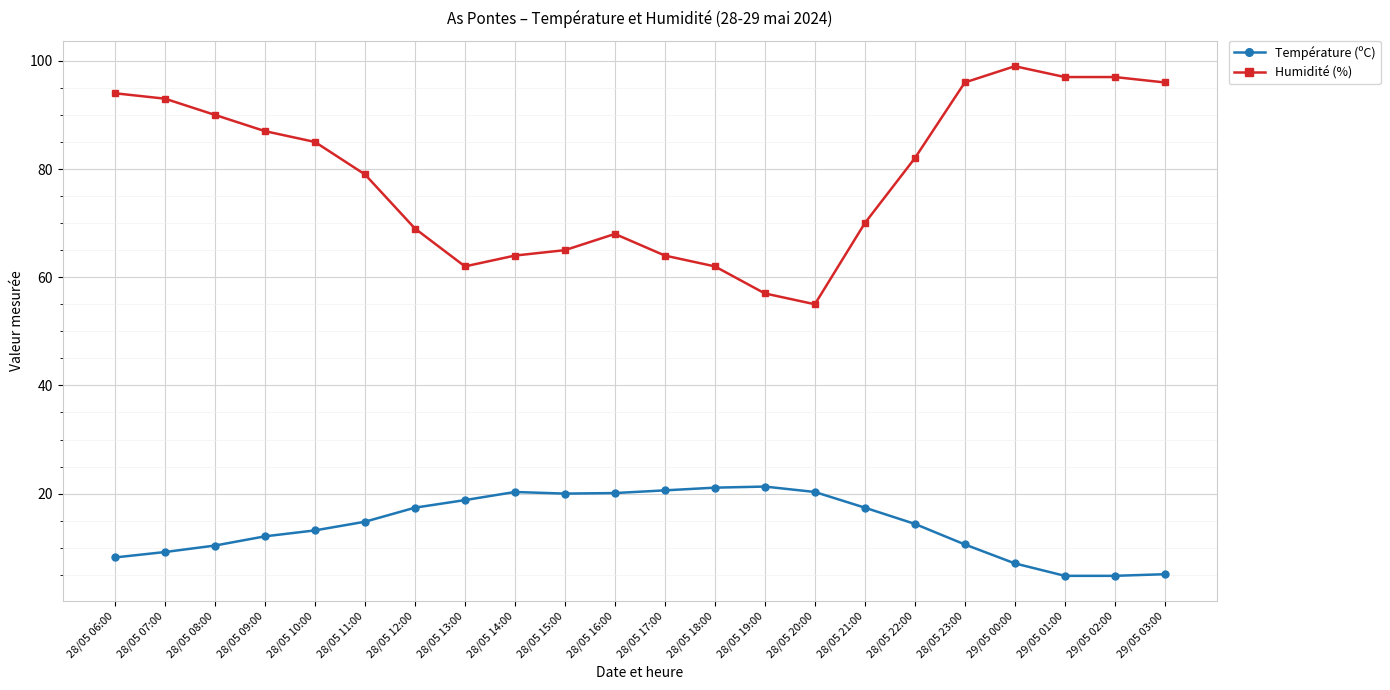

What is the spread (max minus min) of values at 28/05 08:00?

79.6